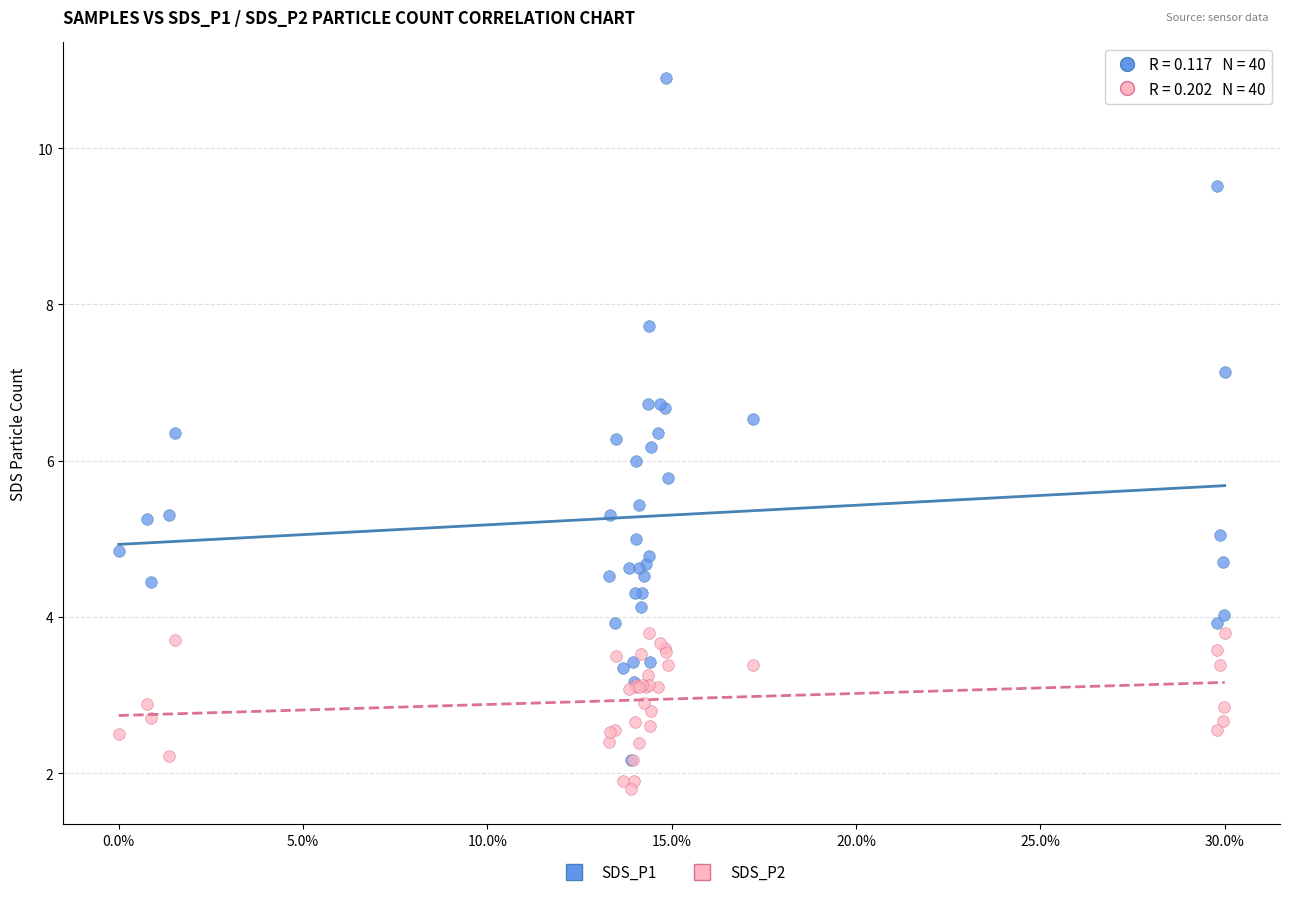

What are all the series names shown in the legend?

SDS_P1, SDS_P2